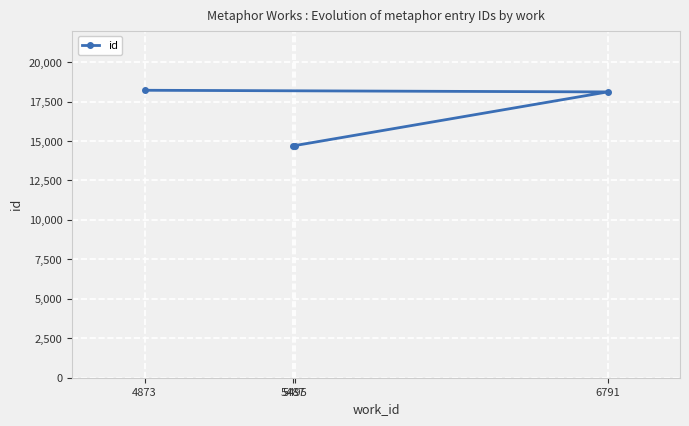

Which has a higher value, 5495 or 4873?

4873